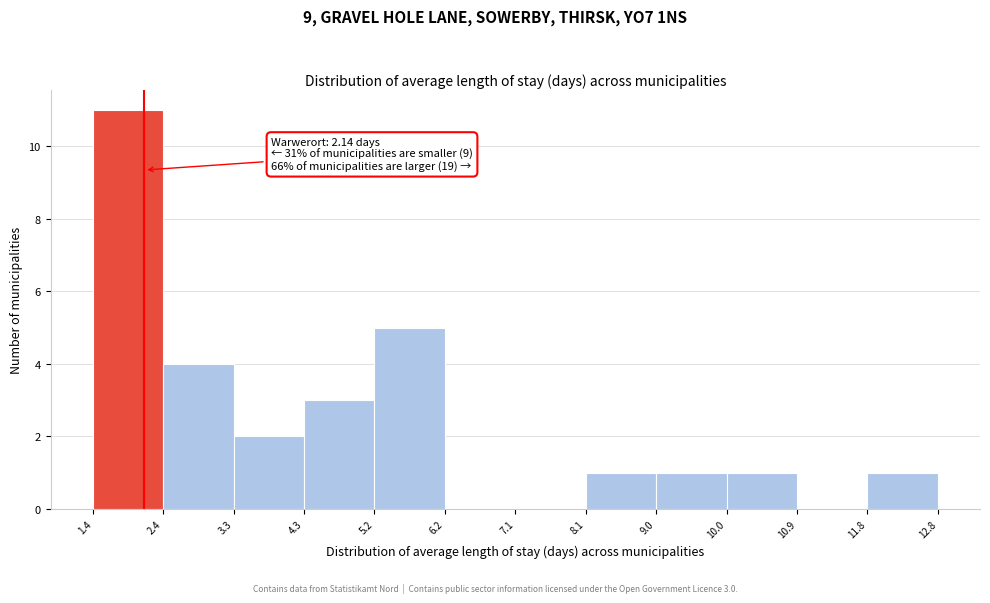

Over which range of the x-axis is the bar tallest?

1.4 to 2.4